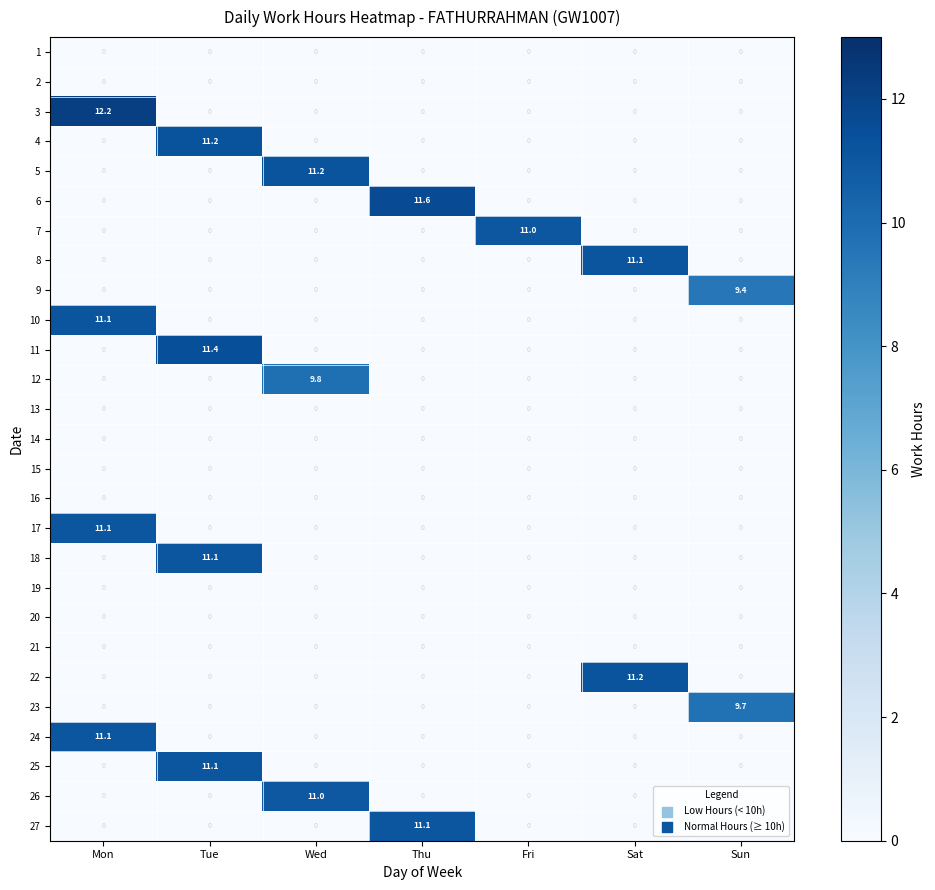

What is the spread (max minus min) of values at Wed?

11.2